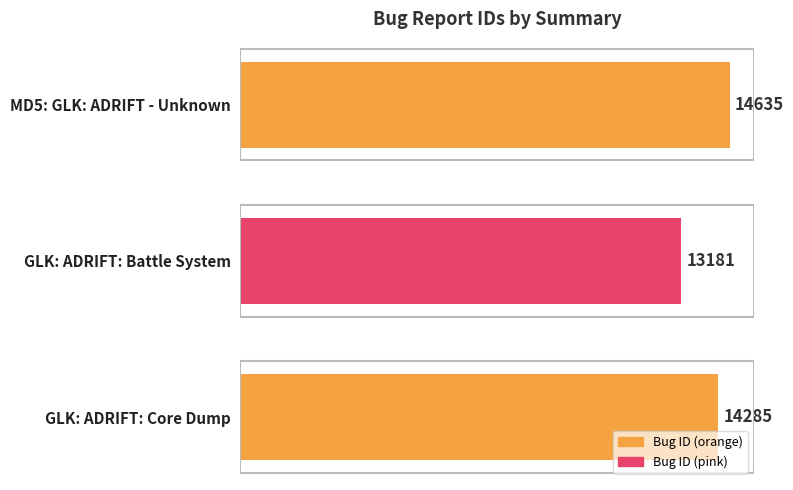

Count the number of data series in this chart.

1